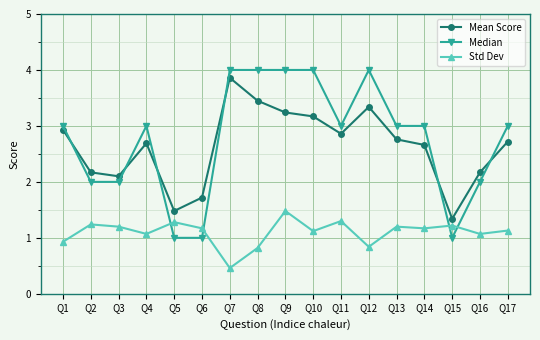

Which series ends up on top after the final intersection of Mean Score and Median?

Median